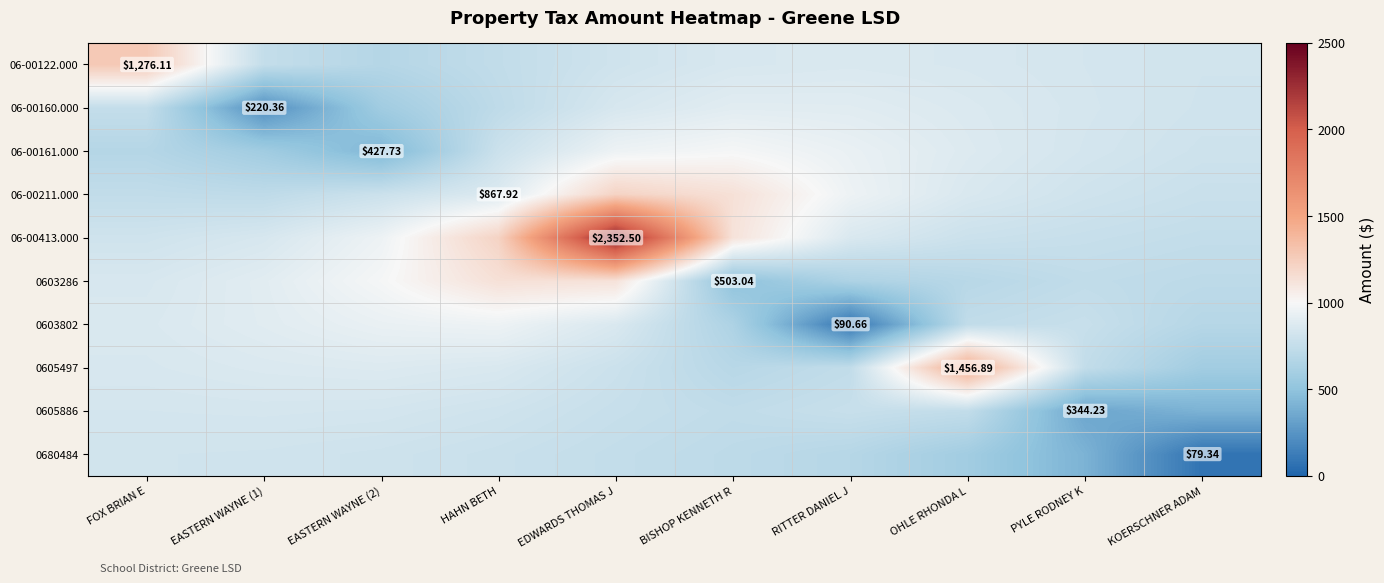

True or false: 06-00160.000 has a value of 843.3 at EDWARDS THOMAS J.

True